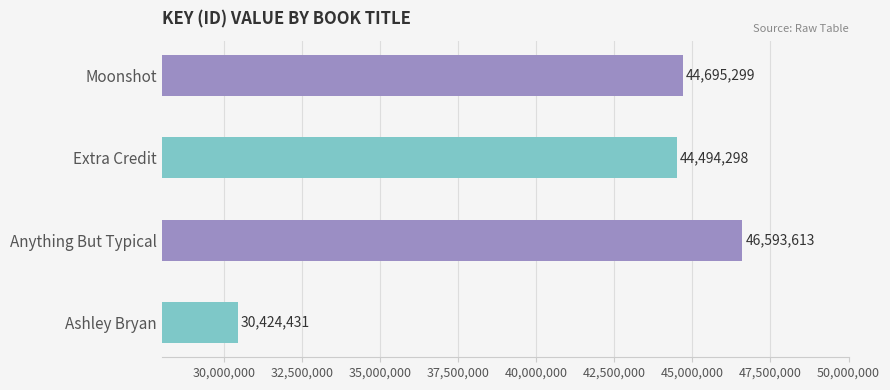

Where is the data nearest to the value 38509022?

Extra Credit